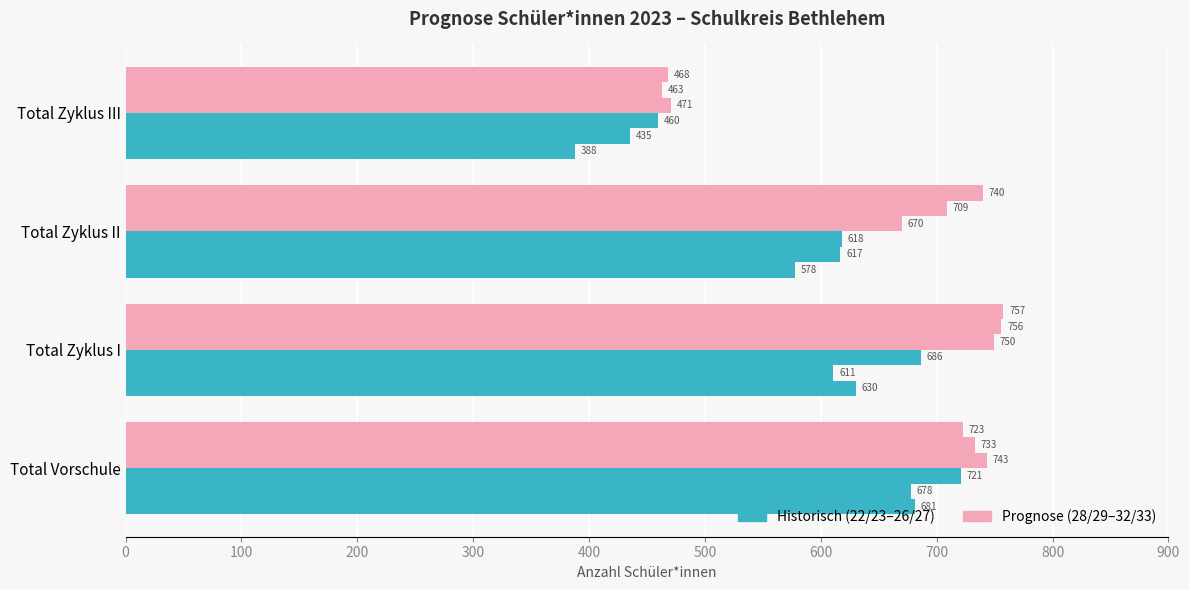

What is the value of the 31/32 bar at the 4th from the left?

463.2